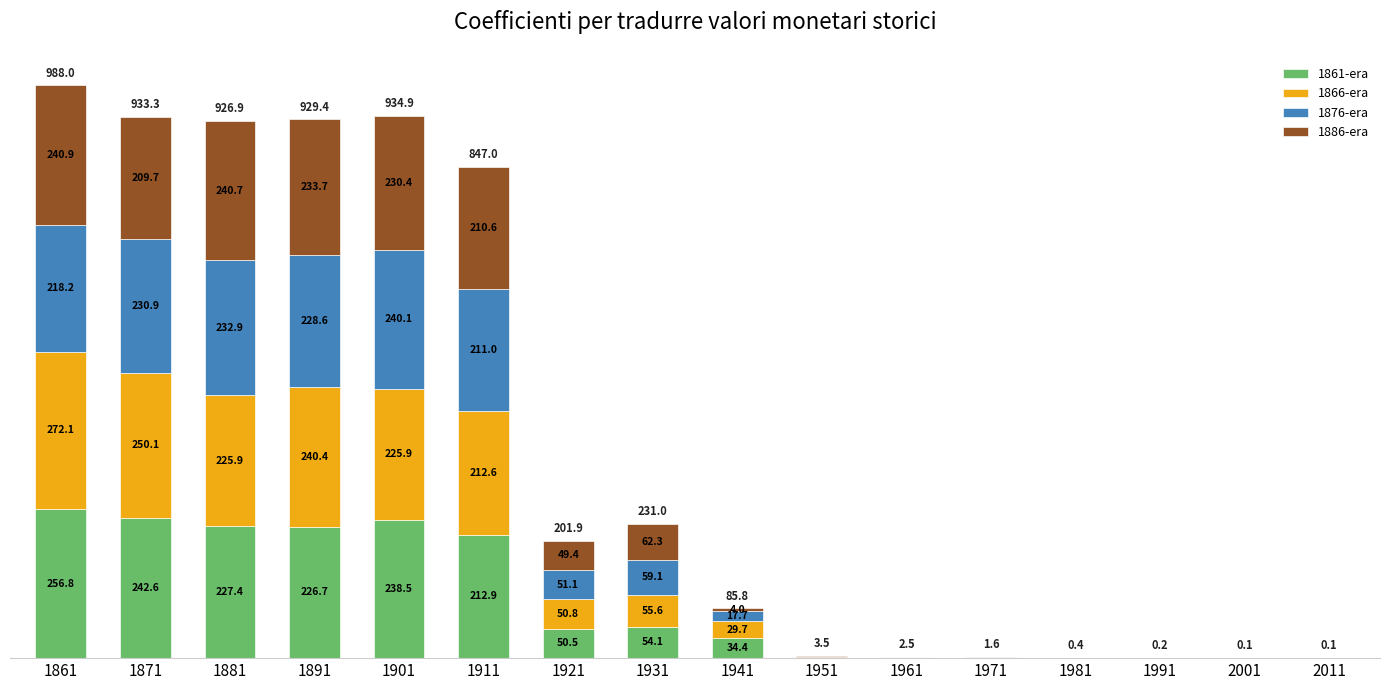

List the labels in order of 1876-era value, smallest first.

2011, 2001, 1991, 1981, 1971, 1961, 1951, 1941, 1921, 1931, 1911, 1861, 1891, 1871, 1881, 1901